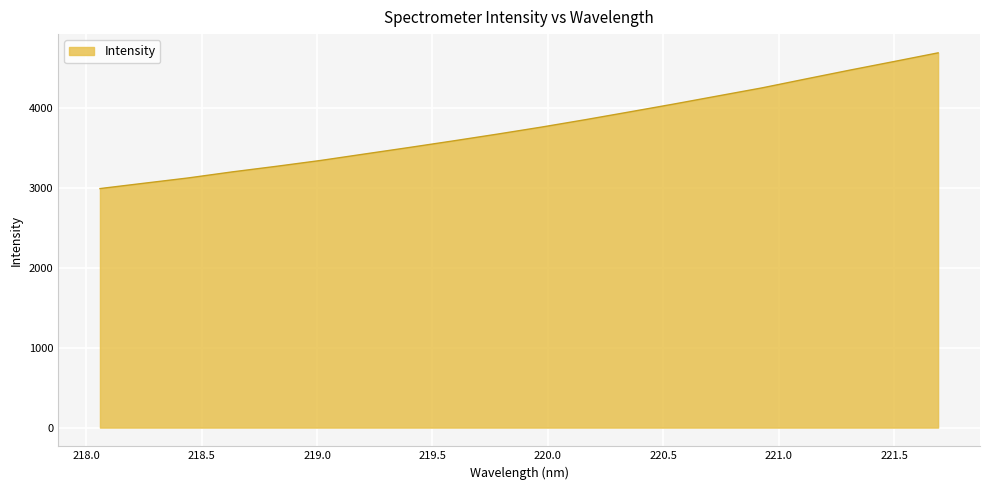

What is the difference between the maximum and minimum values?

1697.7